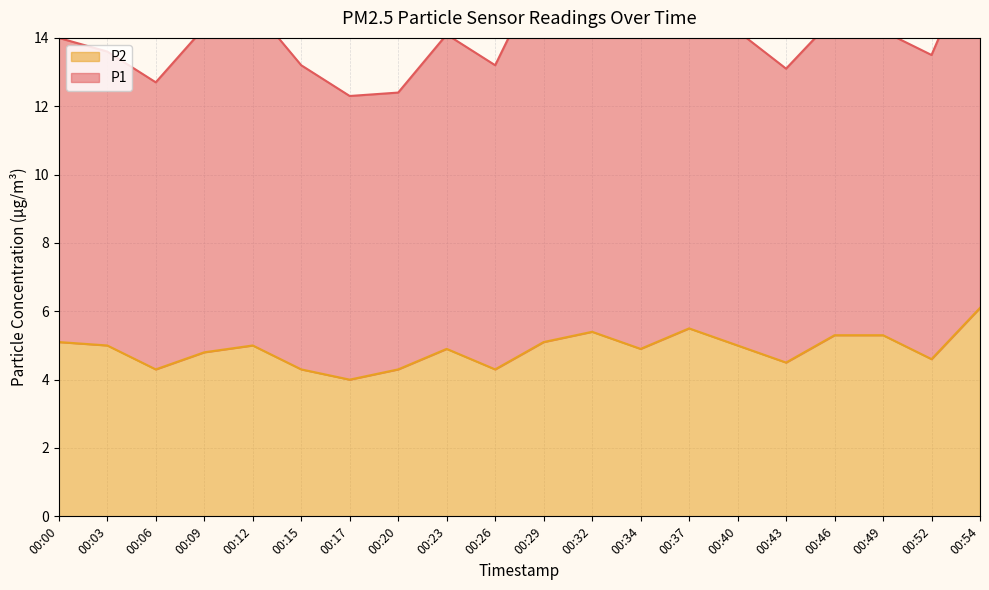

Between 00:20 and 00:52, which is larger?

00:52